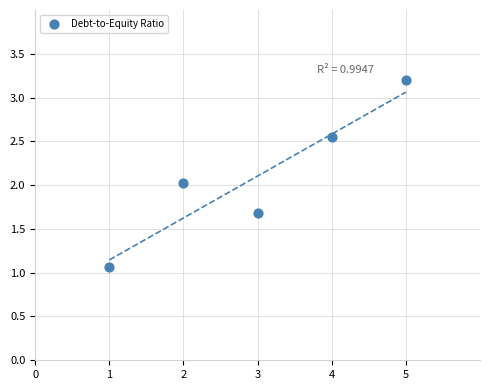

What is the average Y value?

2.1